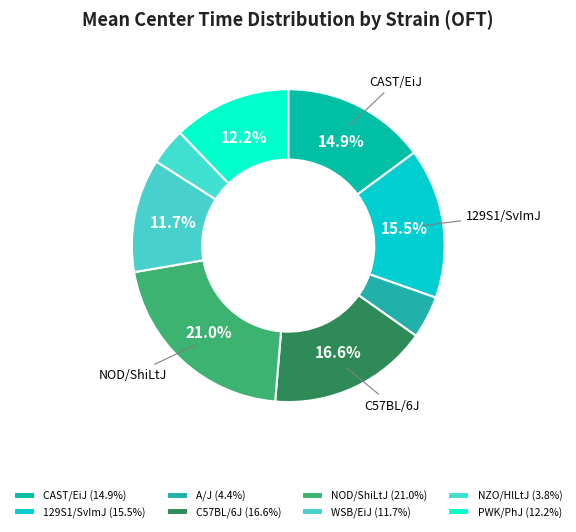

To the nearest percent, what percentage of the pie is CAST/EiJ?

15%